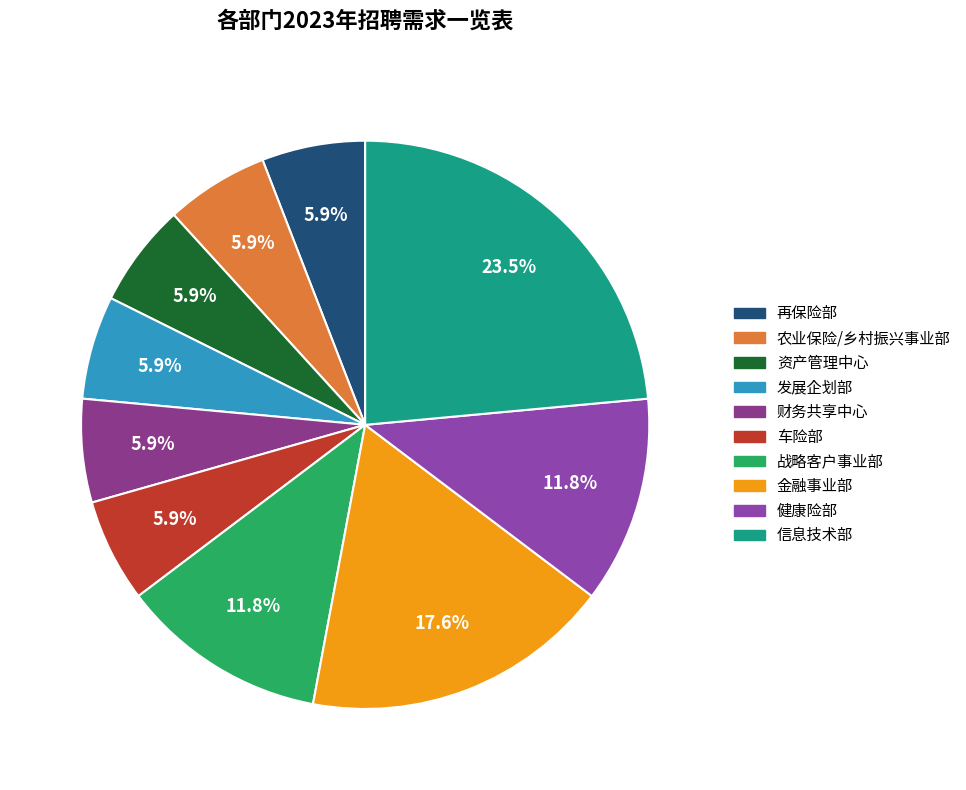

The 发展企划部 slice represents 16% of the pie. True or false?

False